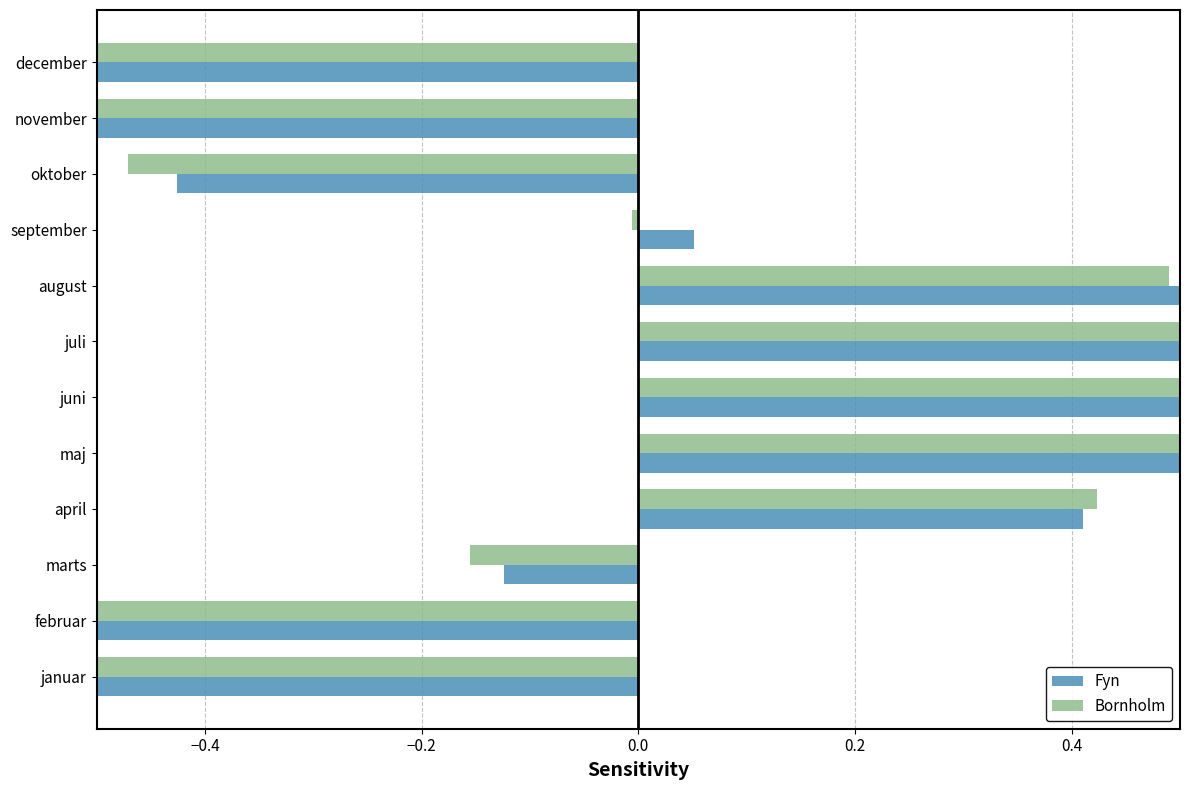

True or false: Bornholm has a value of -0.7 at februar.

True